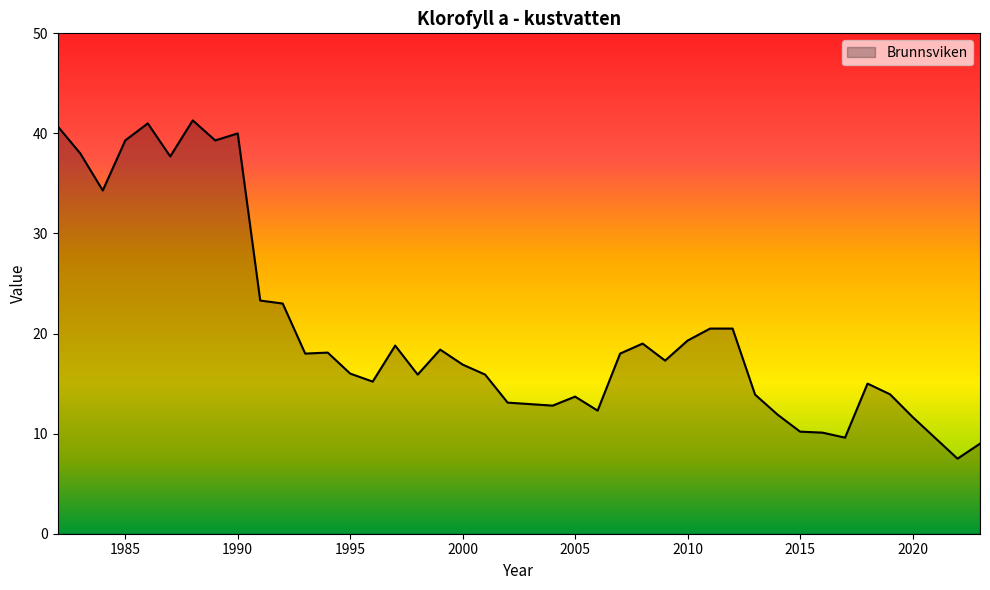

What is the average value?

20.8